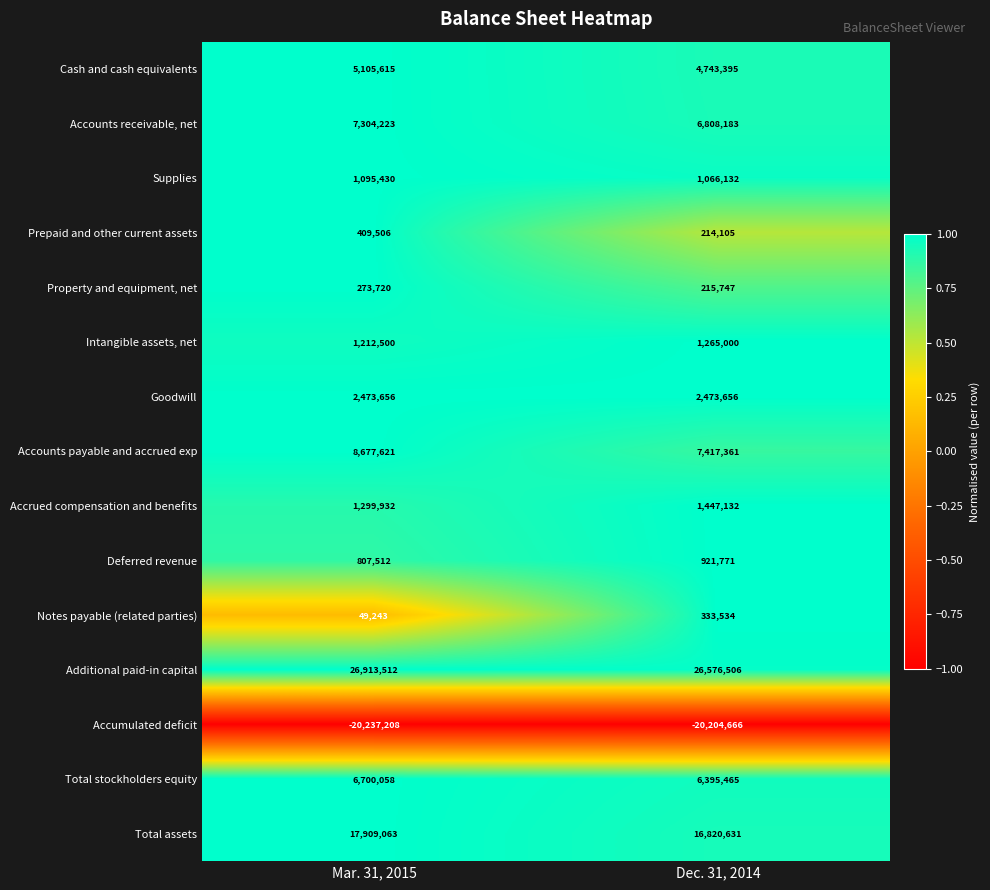

Is it true that Supplies equals 1095430 at Mar. 31, 2015?

True